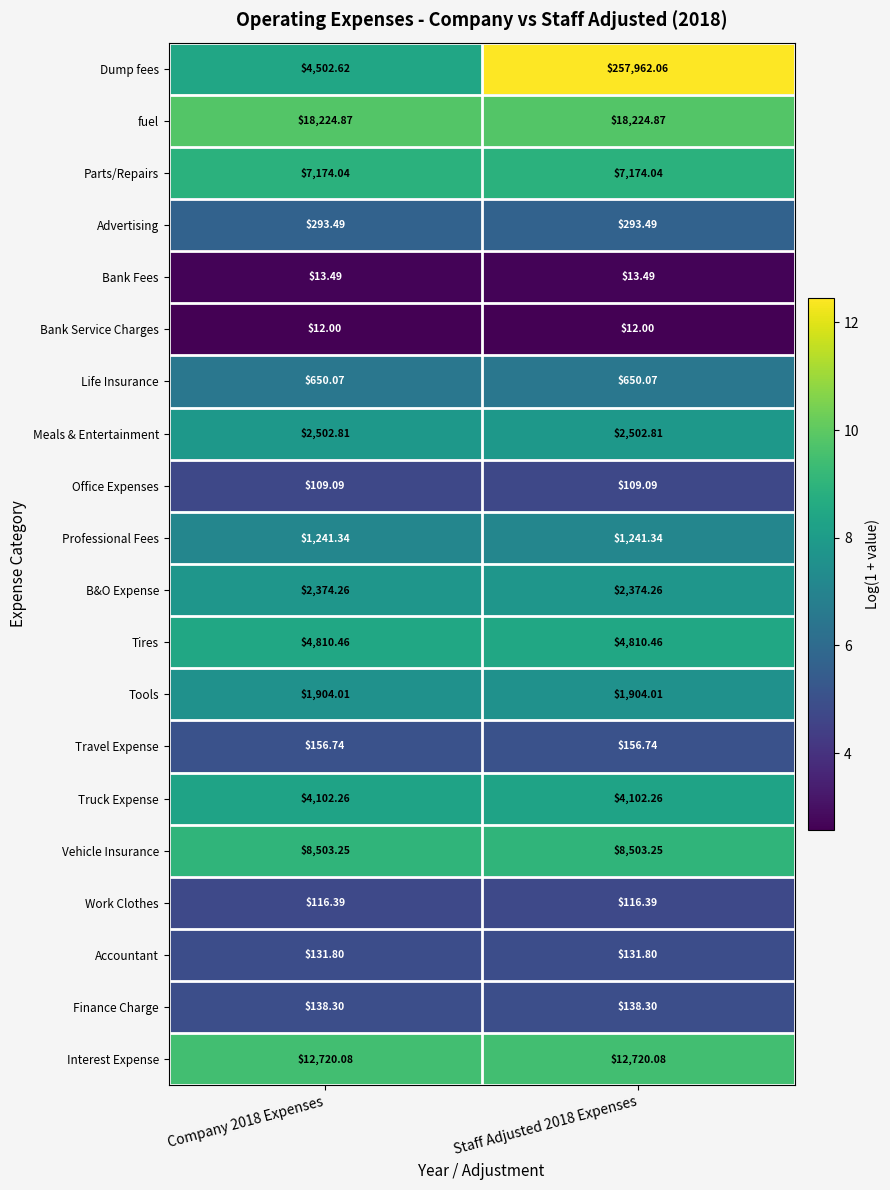

Rank the series at Company 2018 Expenses from lowest to highest value.

Bank Service Charges, Bank Fees, Office Expenses, Work Clothes, Accountant, Finance Charge, Travel Expense, Advertising, Life Insurance, Professional Fees, Tools, B&O Expense, Meals & Entertainment, Truck Expense, Dump fees, Tires, Parts/Repairs, Vehicle Insurance, Interest Expense, fuel